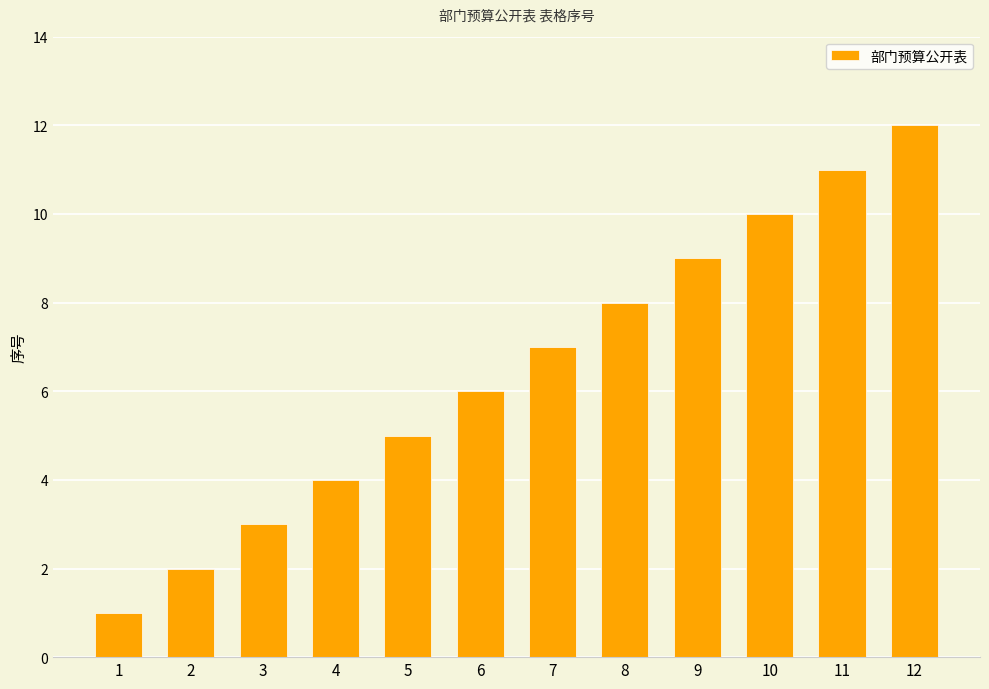

Between 1 and 5, which is larger?

5